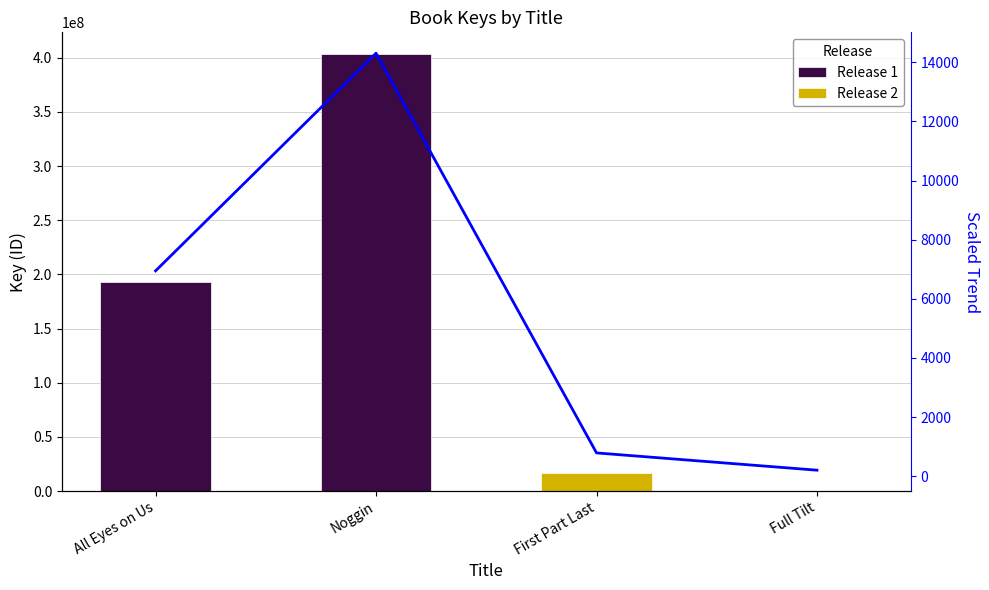

List the labels in order of value, largest first.

Noggin, All Eyes on Us, First Part Last, Full Tilt